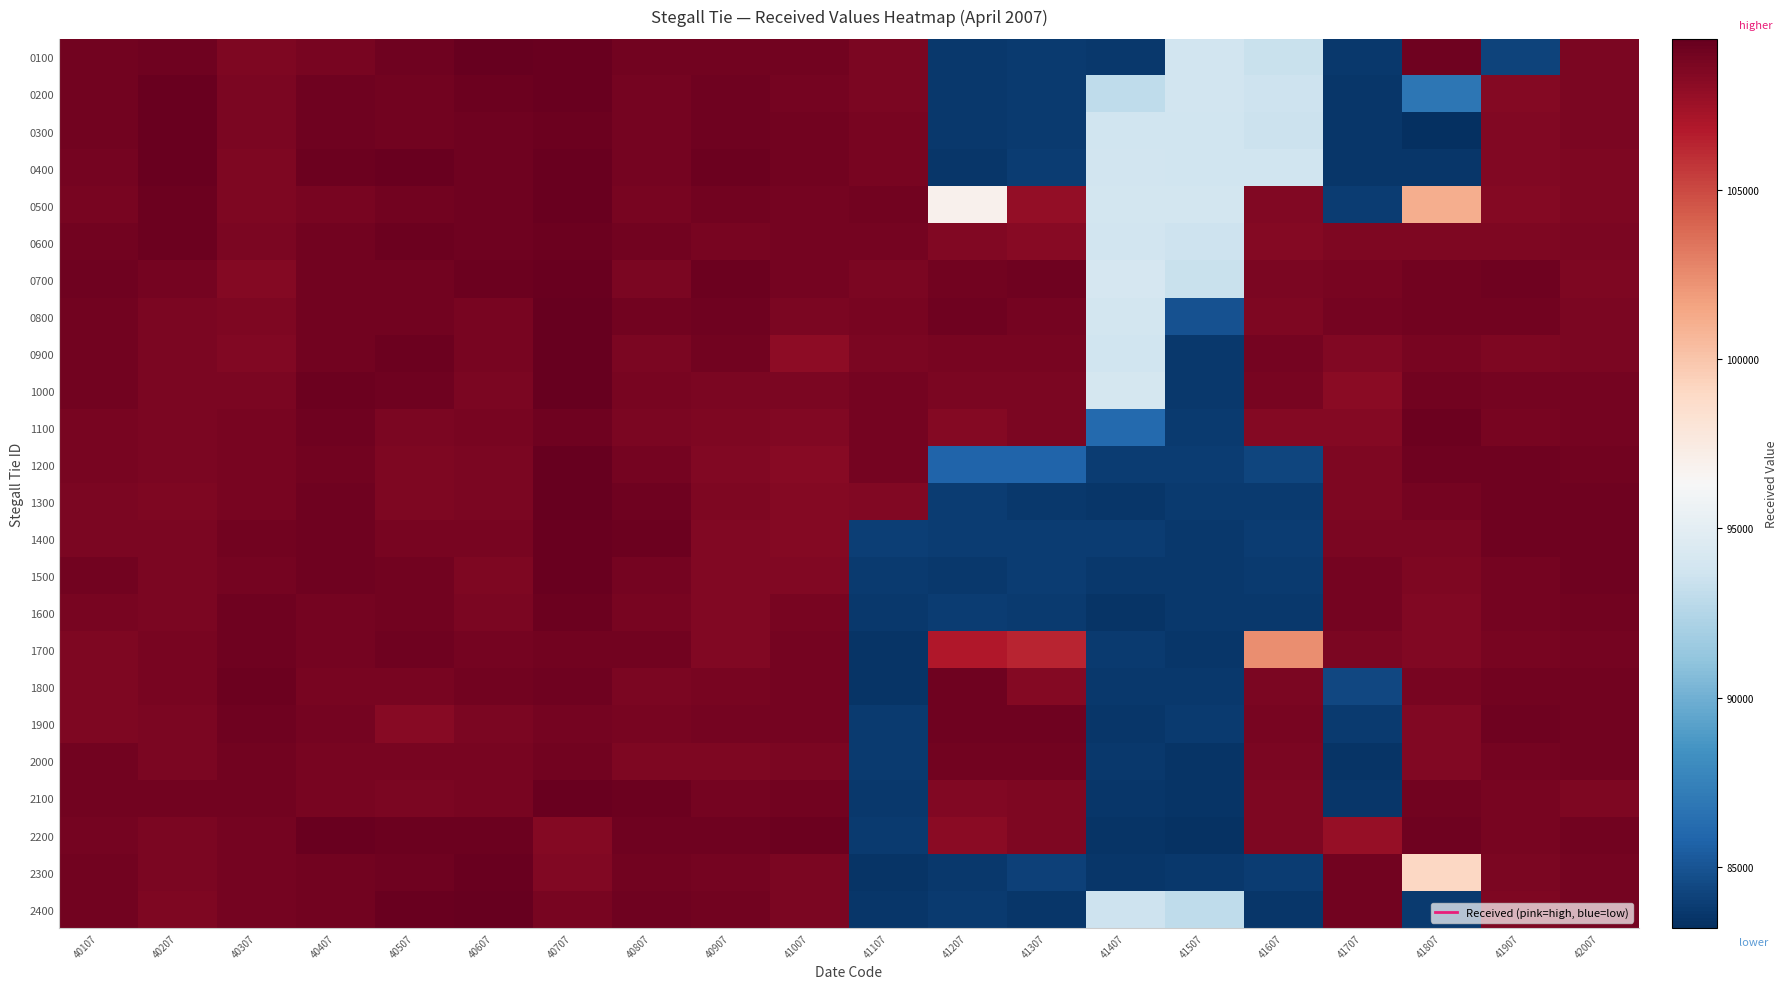

At which category is the sum across all series the highest?

40707